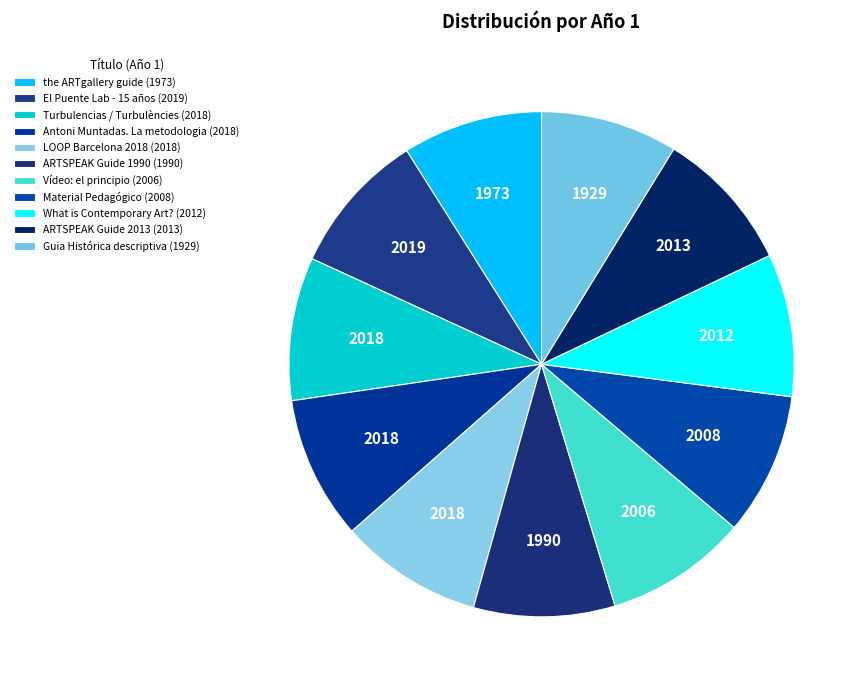

Count the number of slices in the pie.

11